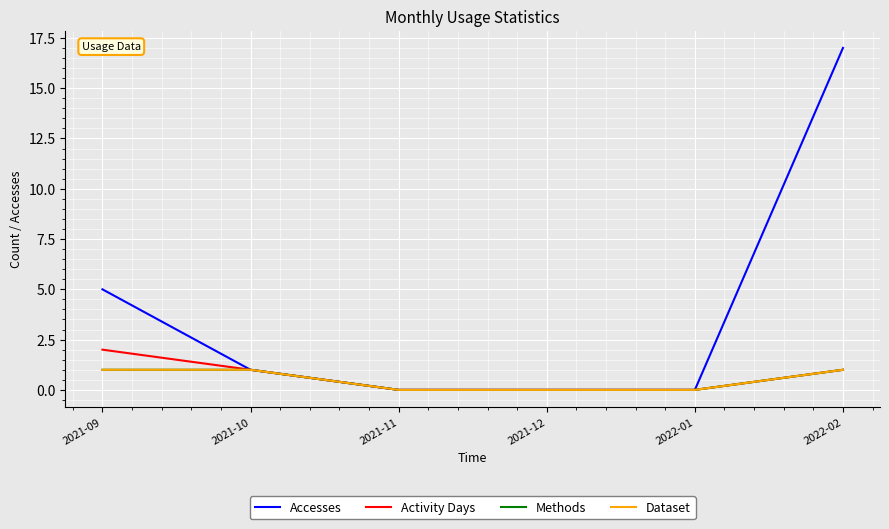

True or false: Accesses and Methods intersect in this chart.

False